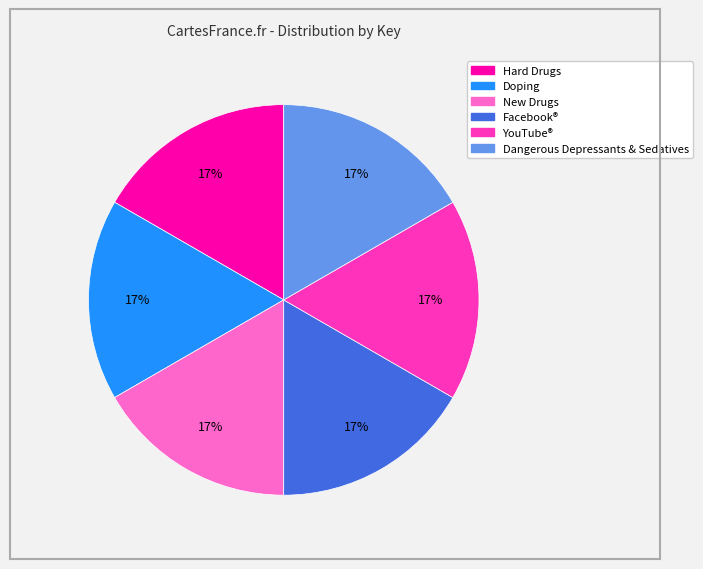

How many slices are in this pie chart?

6